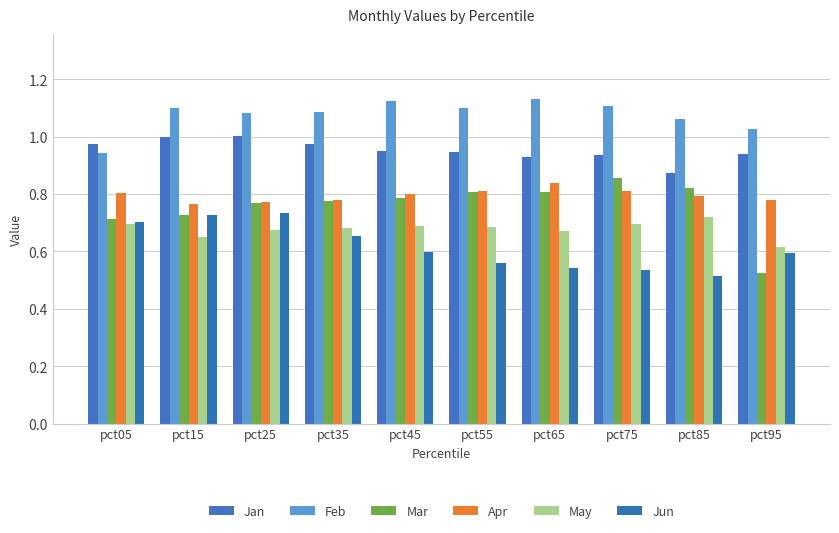

Is the value of Jun at pct05 greater than the value of Apr at pct25?

No